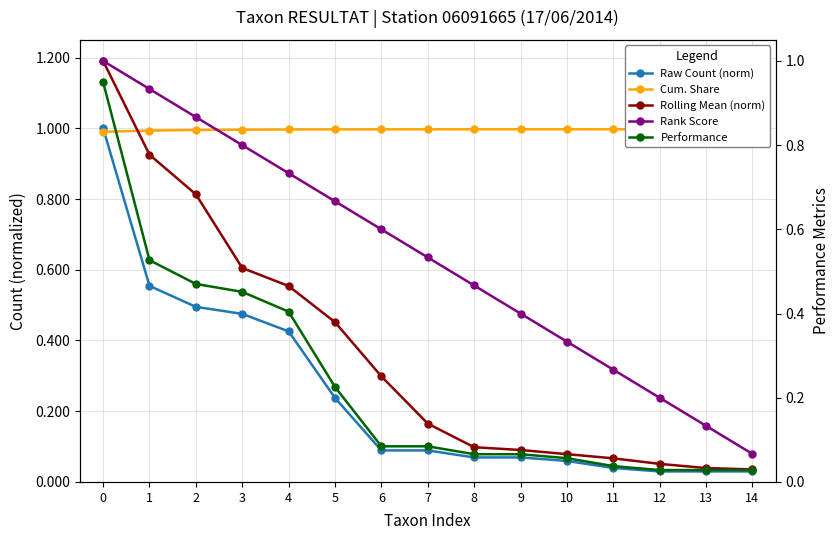

Which series has the largest range (max minus min)?

Raw Count (norm)